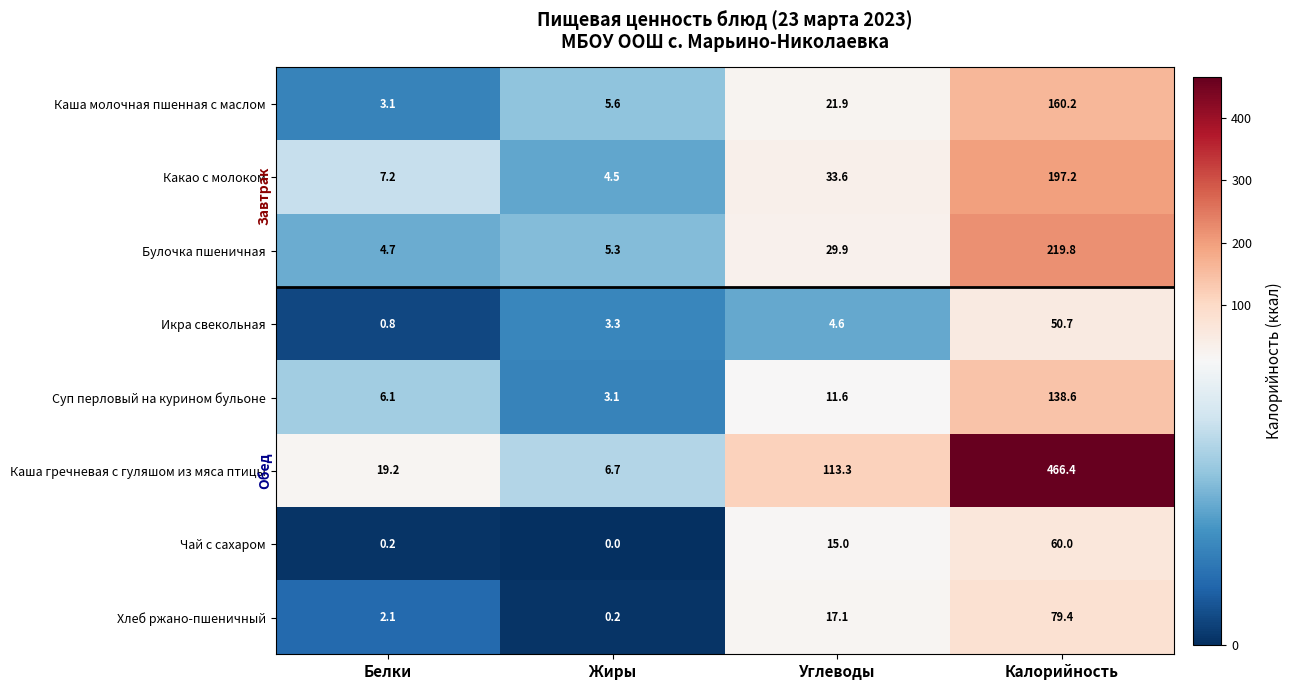

Is the value of Икра свекольная at Жиры greater than the value of Какао с молоком at Углеводы?

No